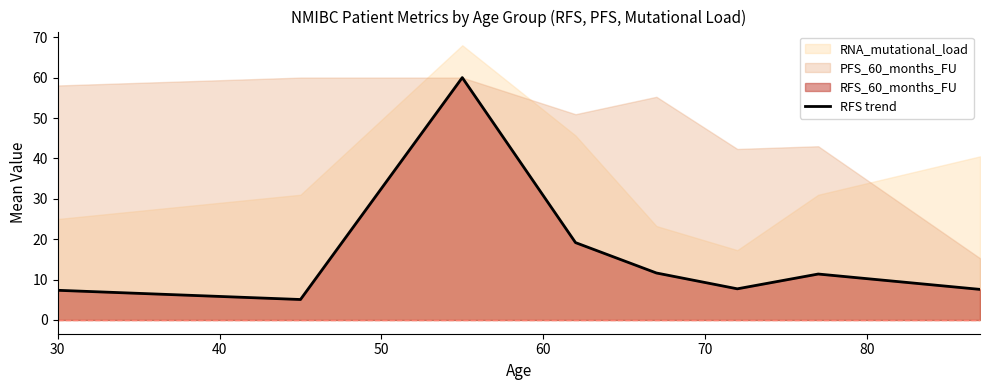

What is the minimum value shown in the chart?

5.1